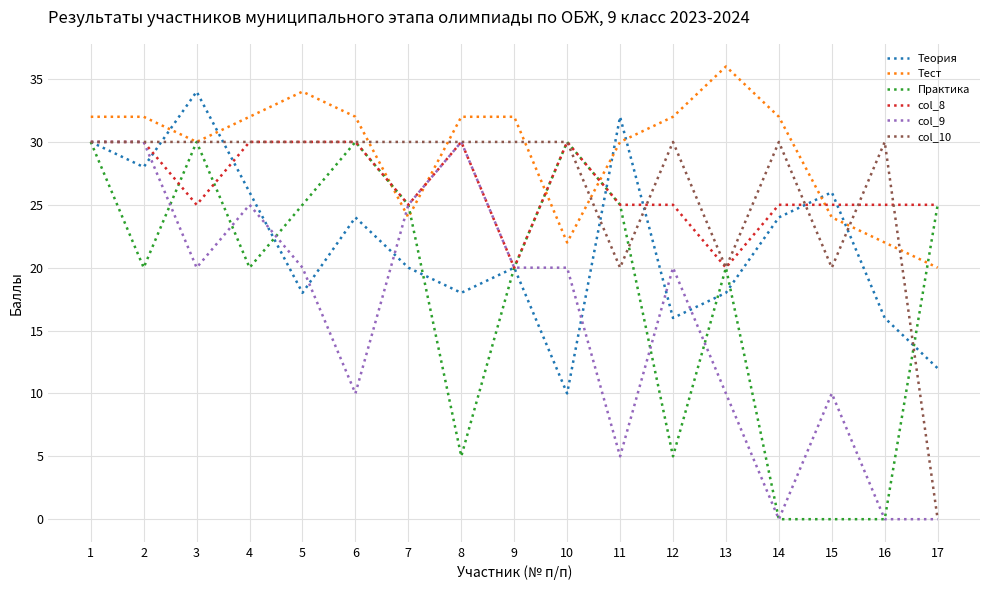

Reading left to right, list all the values displayed in this chart.

Теория: 1=30	2=28	3=34	4=26	5=18	6=24	7=20	8=18	9=20	10=10	11=32	12=16	13=18	14=24	15=26	16=16	17=12
Тест: 1=32	2=32	3=30	4=32	5=34	6=32	7=24	8=32	9=32	10=22	11=30	12=32	13=36	14=32	15=24	16=22	17=20
Практика: 1=30	2=20	3=30	4=20	5=25	6=30	7=25	8=5	9=20	10=30	11=25	12=5	13=20	14=0	15=0	16=0	17=25
col_8: 1=30	2=30	3=25	4=30	5=30	6=30	7=25	8=30	9=20	10=30	11=25	12=25	13=20	14=25	15=25	16=25	17=25
col_9: 1=30	2=30	3=20	4=25	5=20	6=10	7=25	8=30	9=20	10=20	11=5	12=20	13=10	14=0	15=10	16=0	17=0
col_10: 1=30	2=30	3=30	4=30	5=30	6=30	7=30	8=30	9=30	10=30	11=20	12=30	13=20	14=30	15=20	16=30	17=0